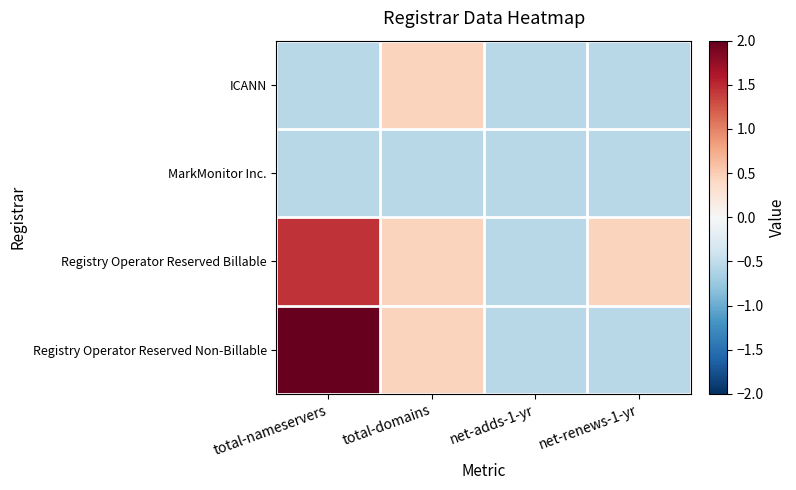

Count the number of data series in this chart.

4